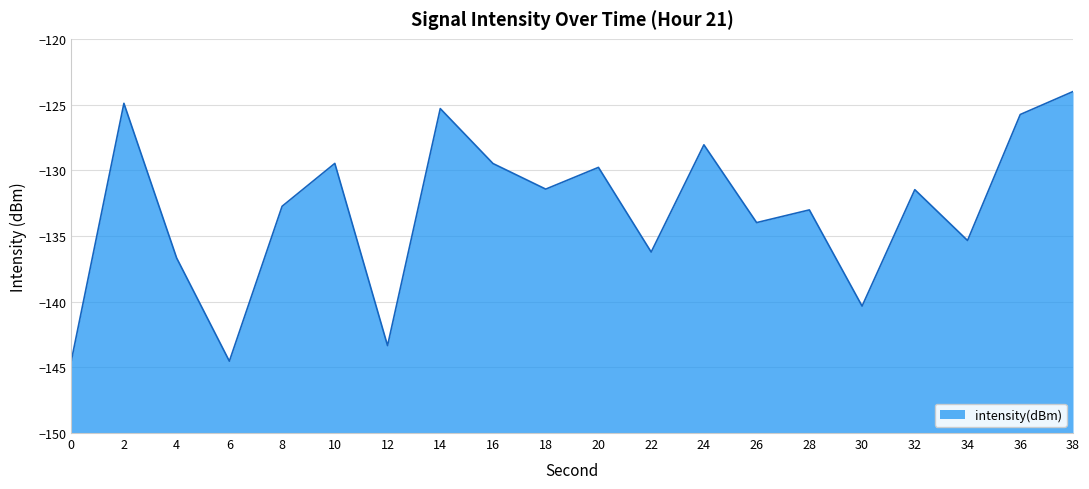

What is the value of the 12th point from the left?

-136.2